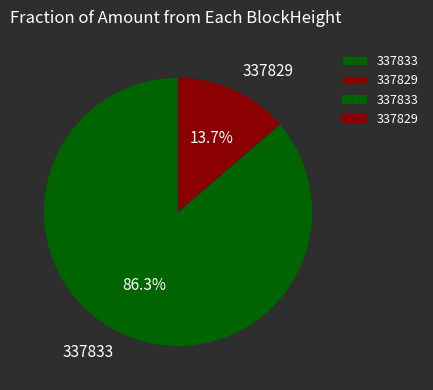

What is the total percentage of 337833 and 337829?

100.0%